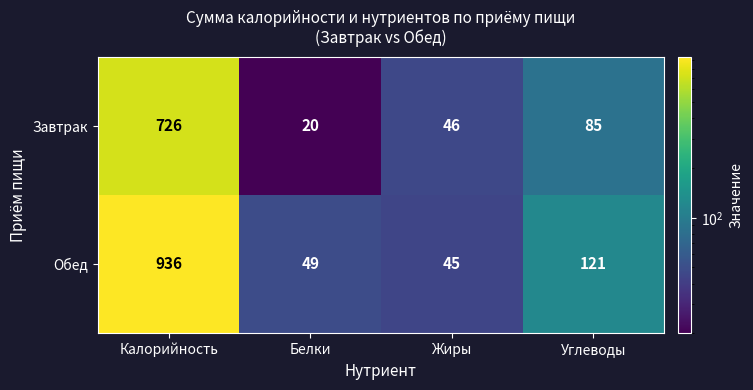

Reading left to right, extract all data points from this chart.

Завтрак: 726	20	46	85
Обед: 936	49	45	121